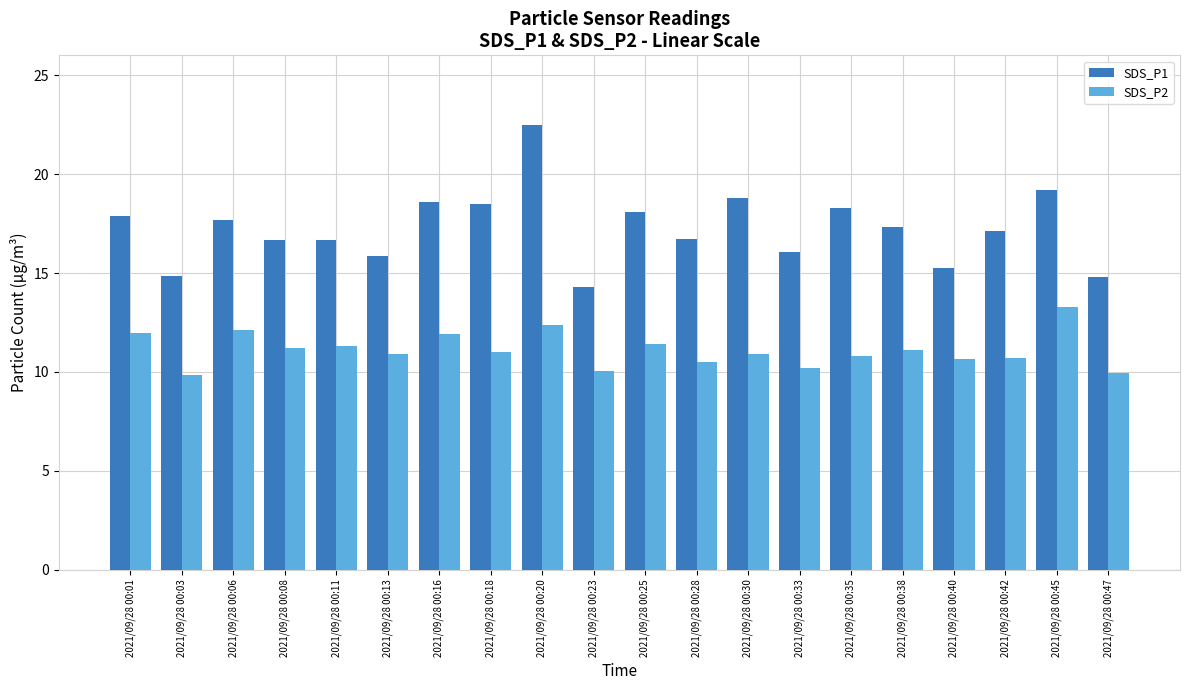

What is the difference between the maximum and minimum values in the SDS_P2 series?

3.4